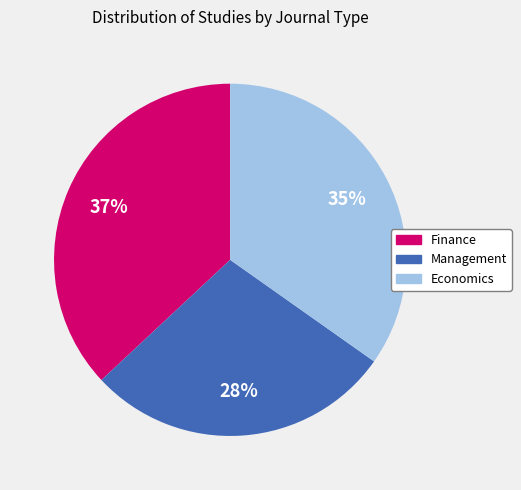

Which slice is the smallest?

Management